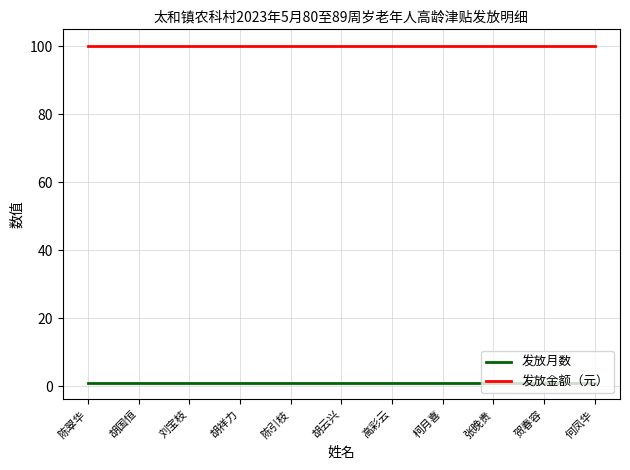

What is the minimum value for 发放金额（元）?

100